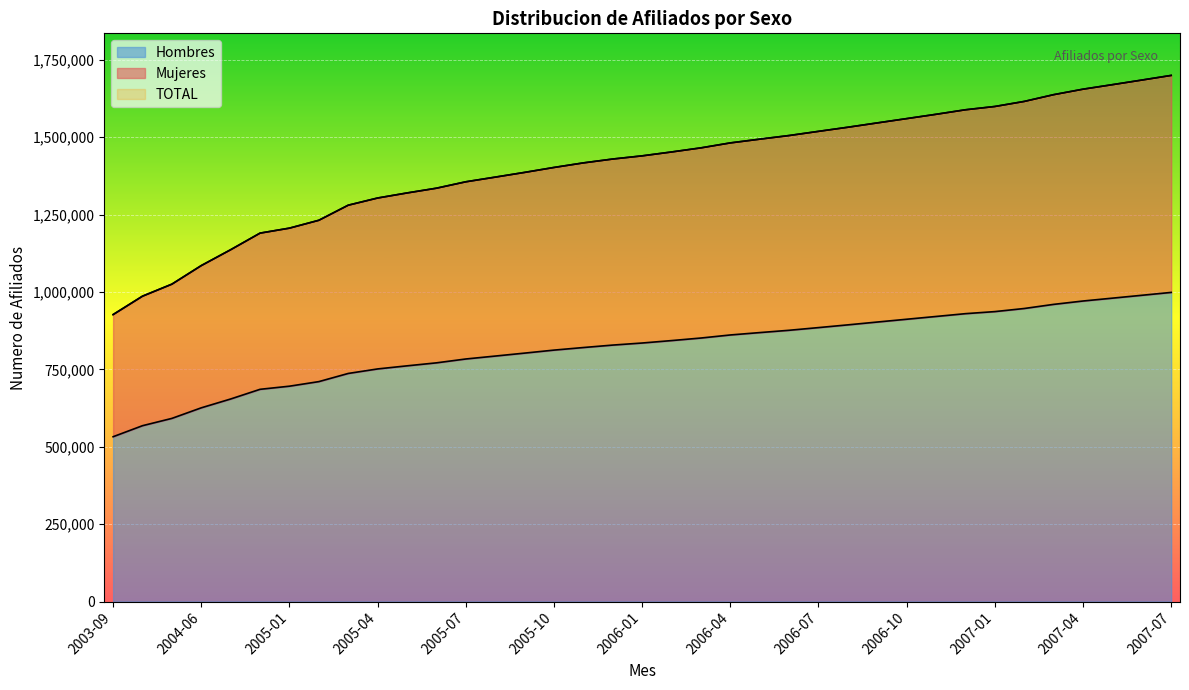

The value of TOTAL at 2005-03 is 325126. True or false?

False